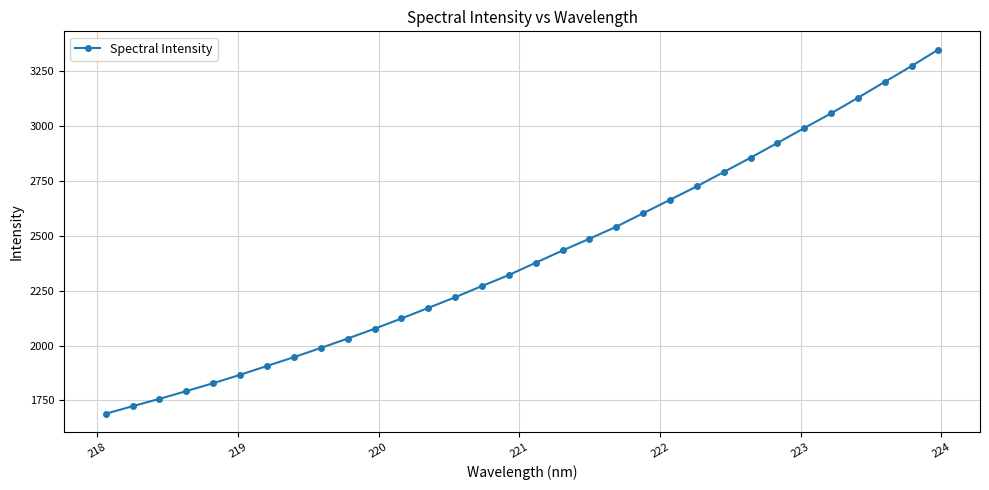

What is the sum of all values?

77126.4